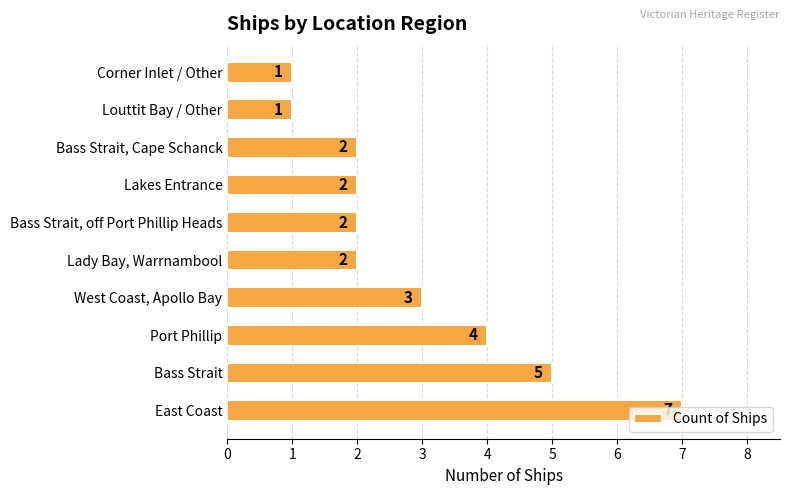

Where is the data nearest to the value 4?

Port Phillip